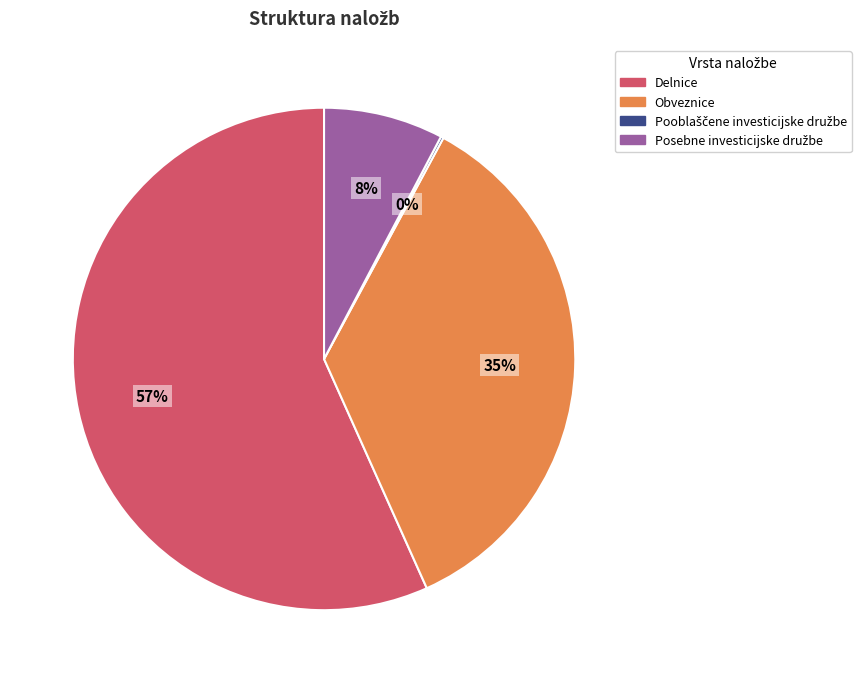

Which slice is the largest?

Delnice